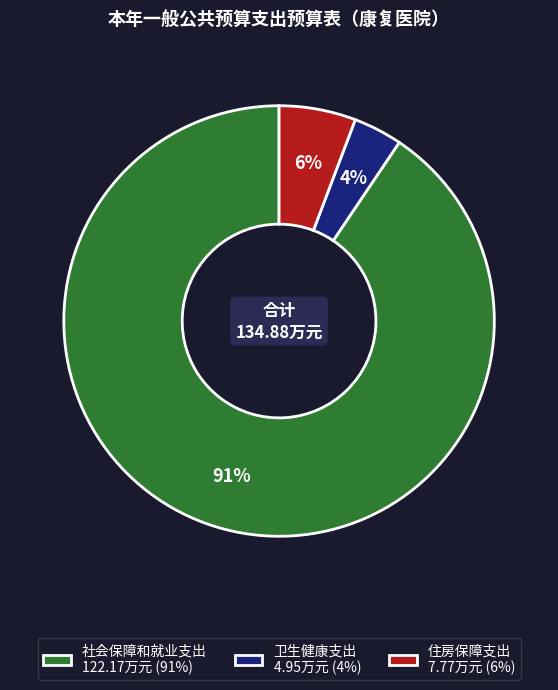

How many slices are in this pie chart?

3